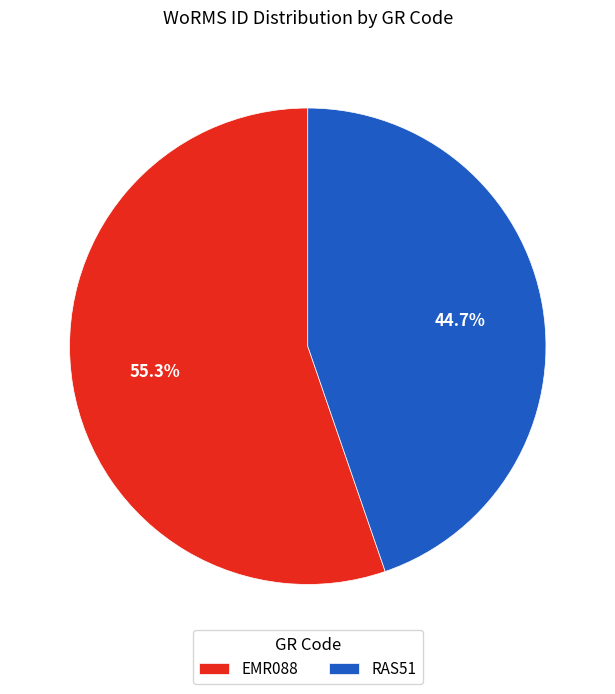

Which slice is the largest?

EMR088